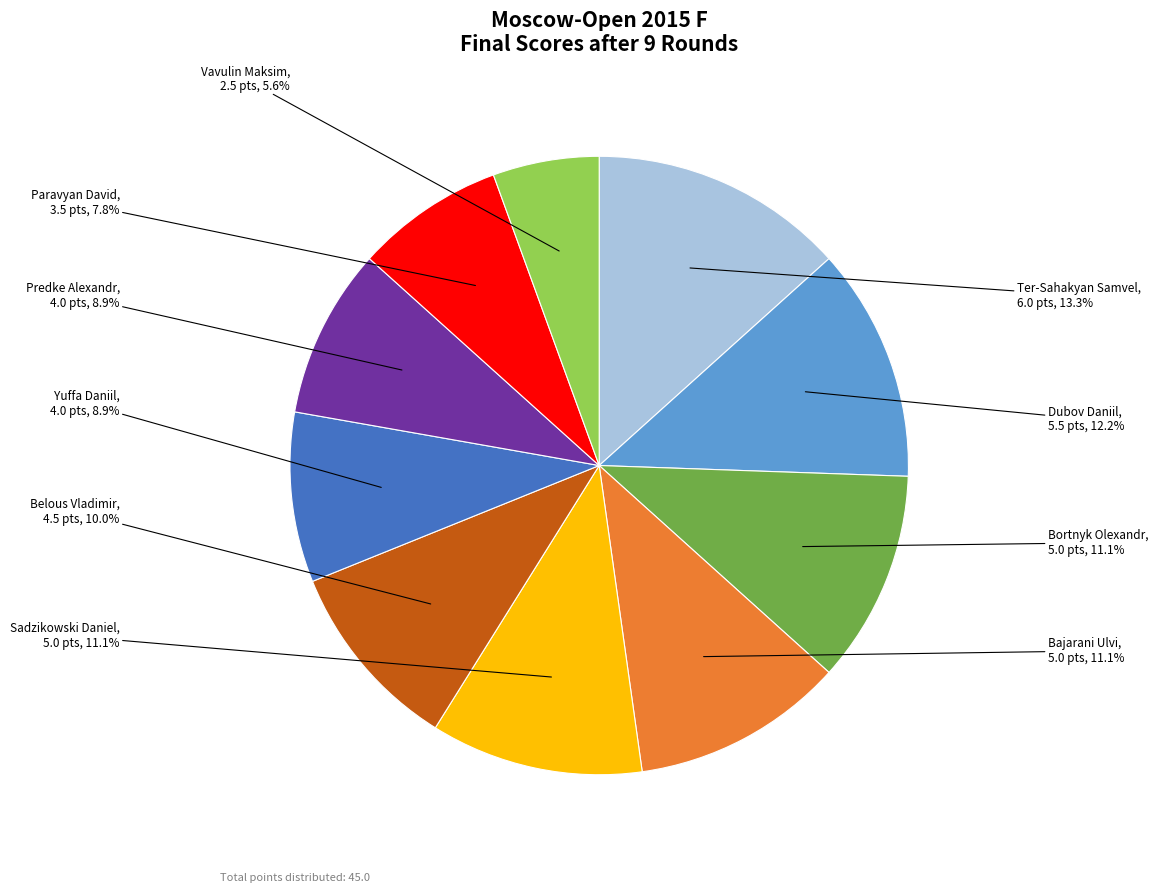

Is Bortnyk Olexandr the majority of the pie?

No